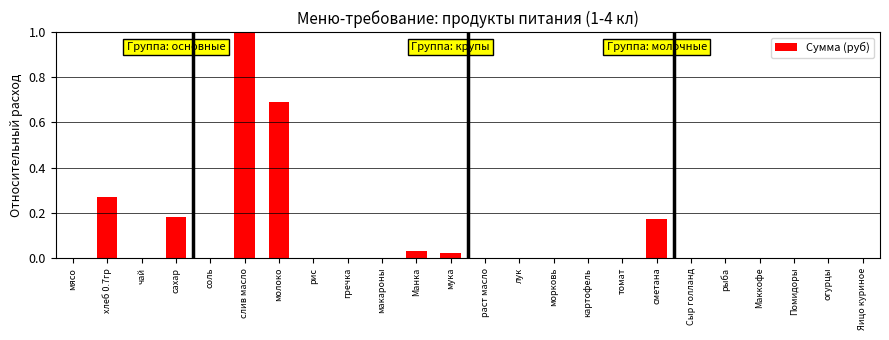

True or false: the data shows 0.0 at томат.

True